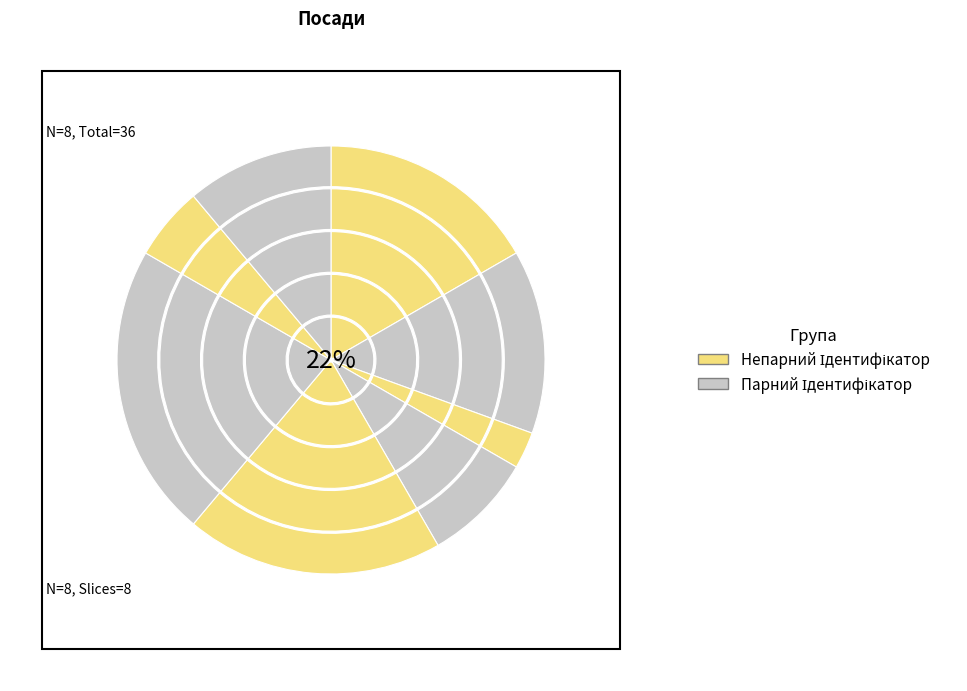

What is the change in value from Головний лікар to Директор?

+4